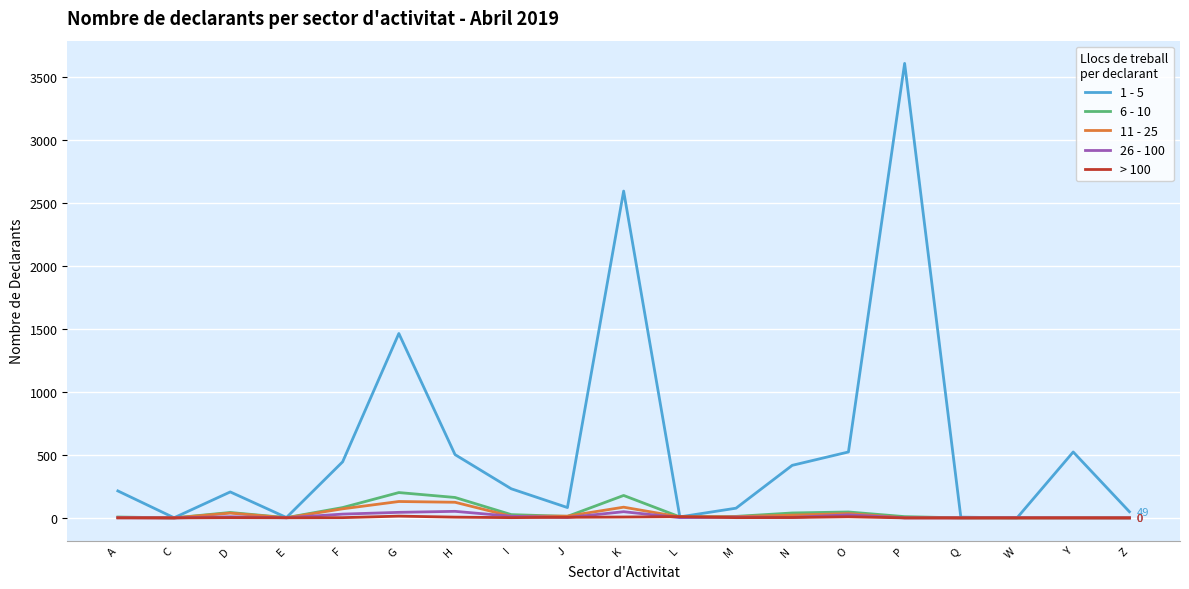

True or false: 6 - 10 has a value of 12 at J.

True